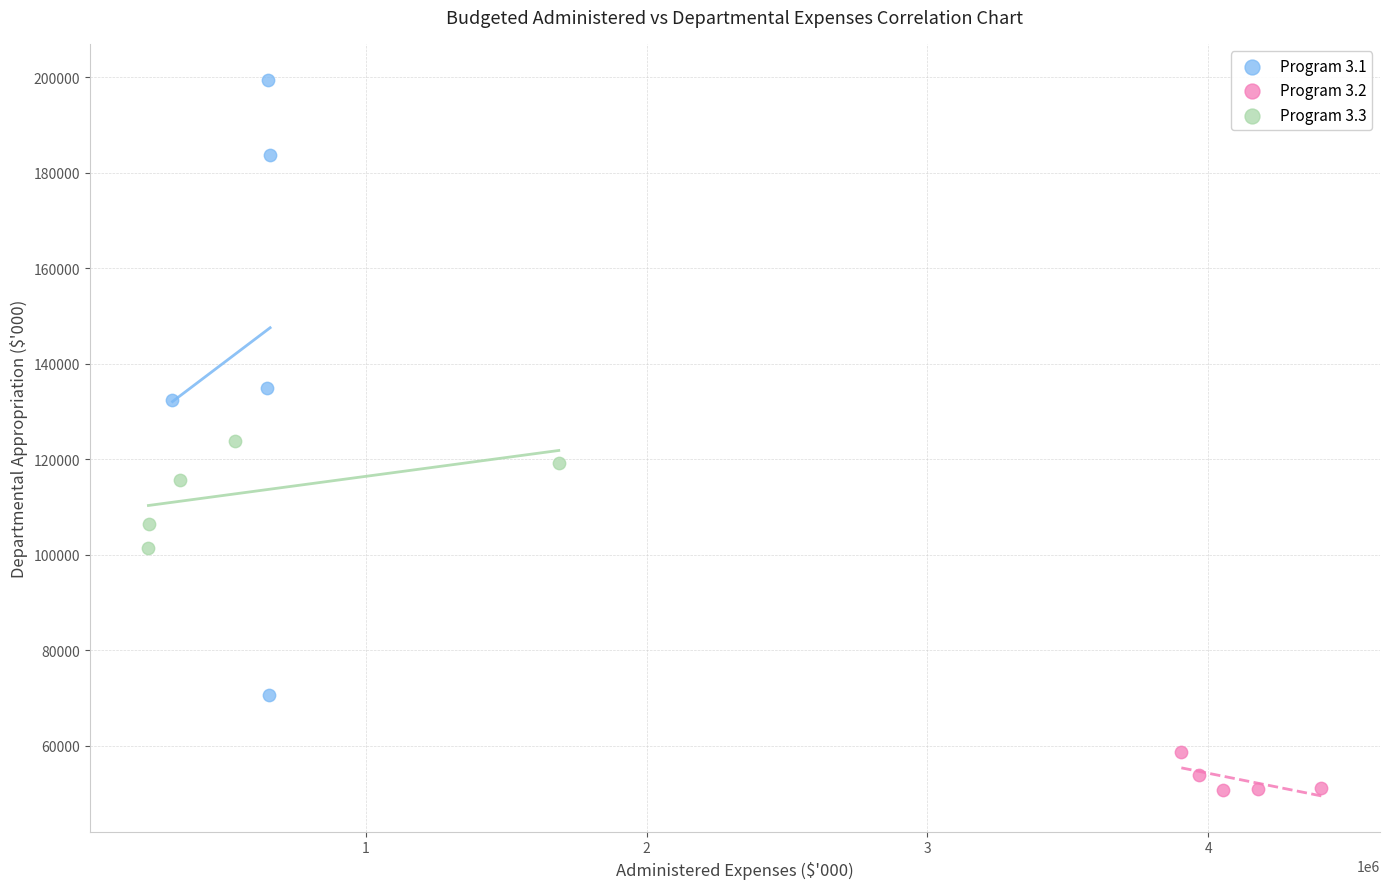

Which series contains the highest Y value?

Program 3.1